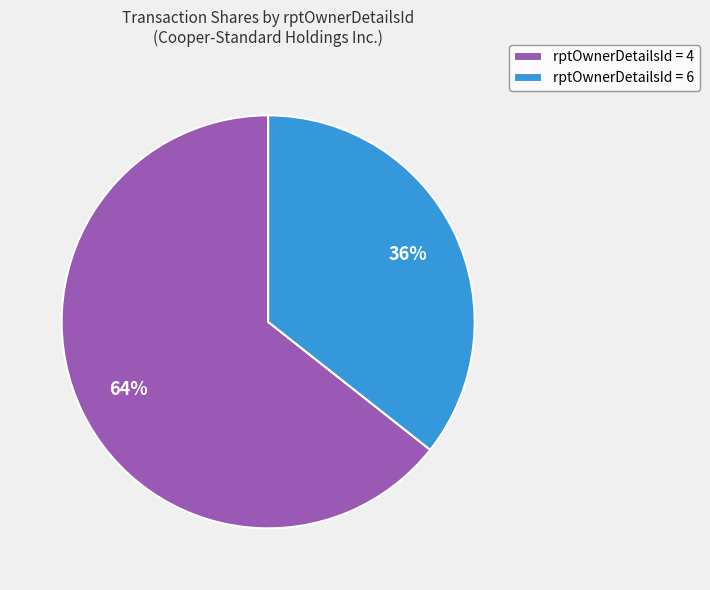

Is there a majority slice in this chart?

Yes